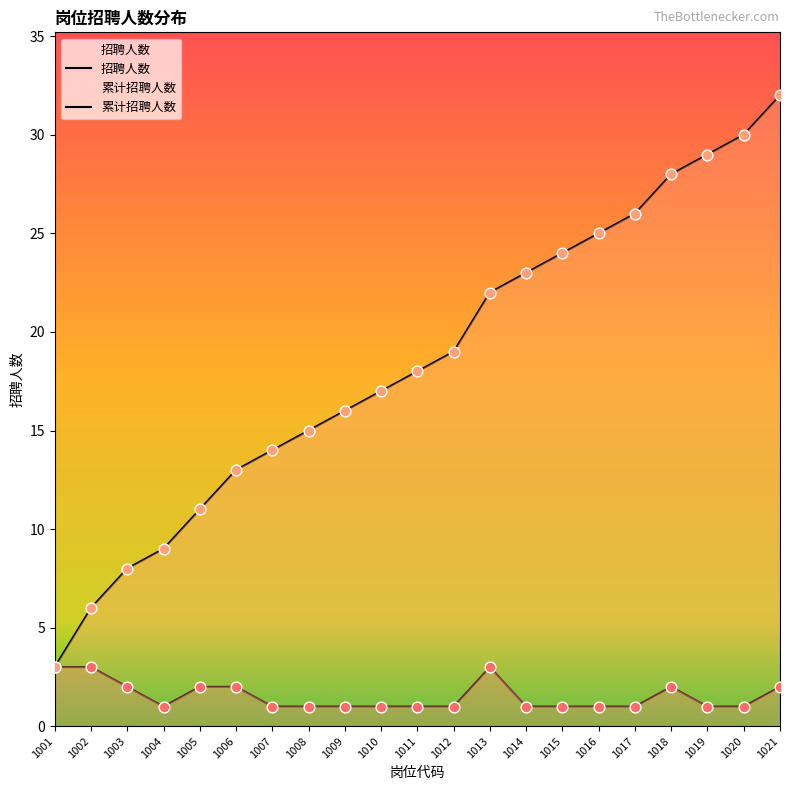

Which series has the widest spread of Y values?

累计招聘人数